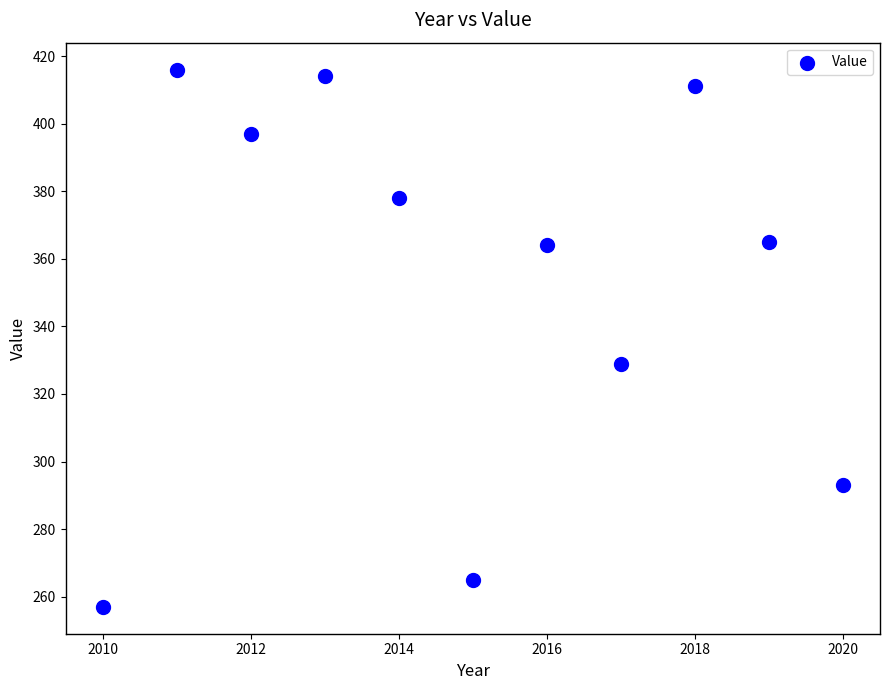

What Y value in the scatter plot is closest to 336?

329